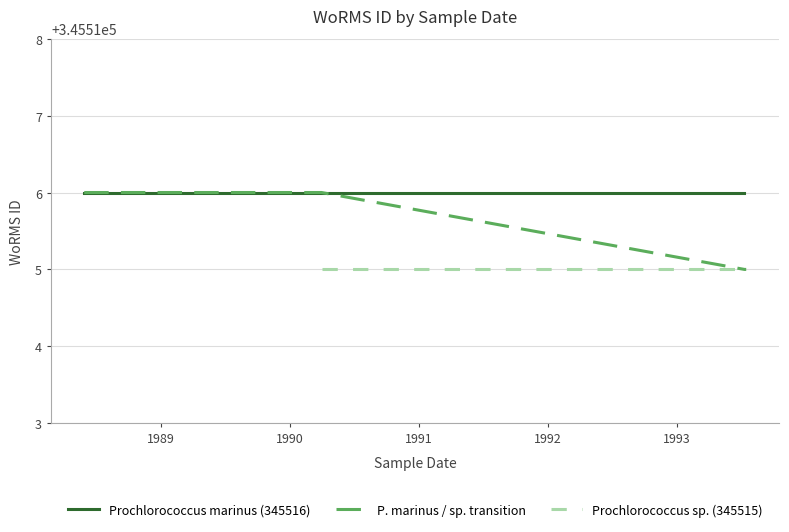

The Prochlorococcus marinus (345516) series shows 142969 at 1988-05-30. True or false?

False